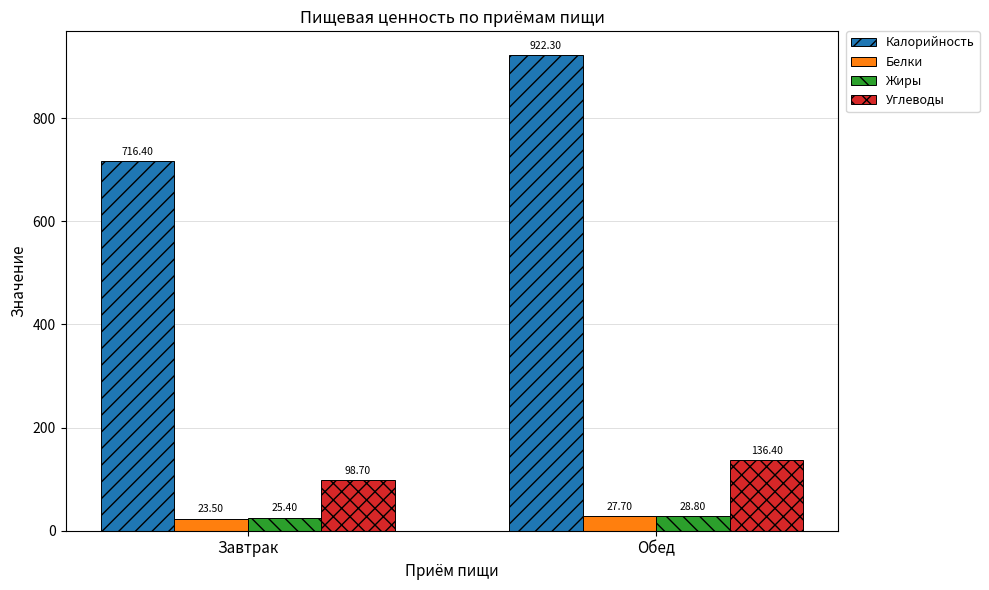

At Завтрак, list the series in order from smallest to largest.

Белки, Жиры, Углеводы, Калорийность